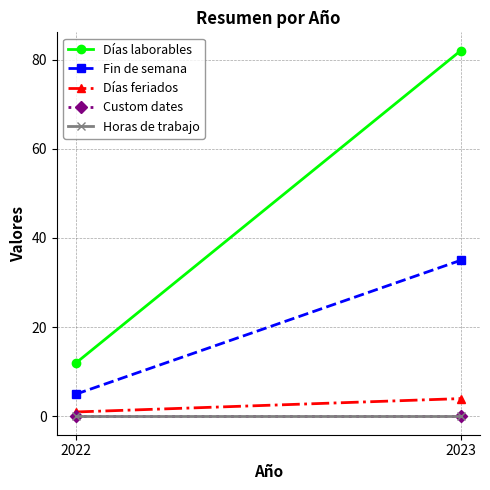

What is the total value across all series at 2022?

18